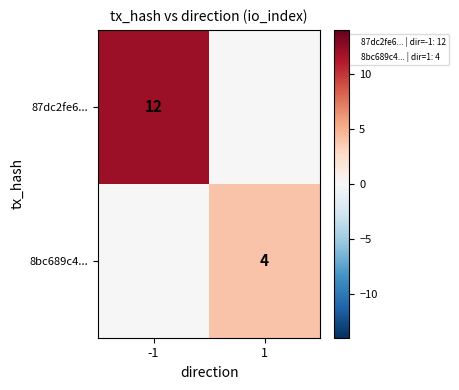

The 8bc689c4... series shows 2 at 1. True or false?

False